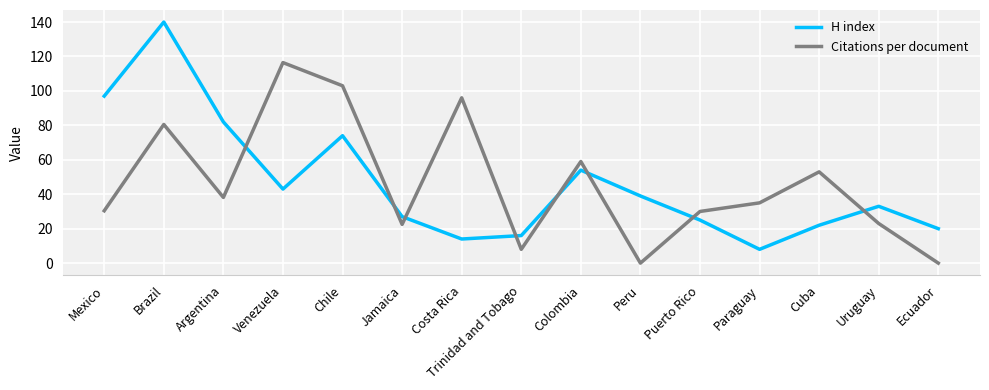

What position from the left is Mexico?

1